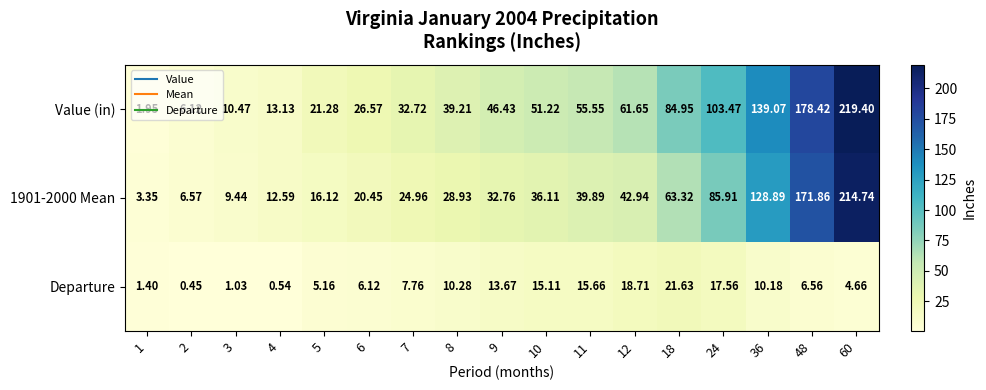

Which series has the largest range (max minus min)?

Value (in)